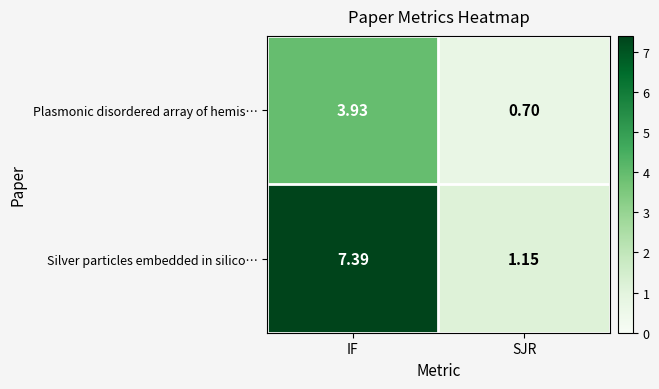

At which category does the chart reach its minimum across all series?

SJR